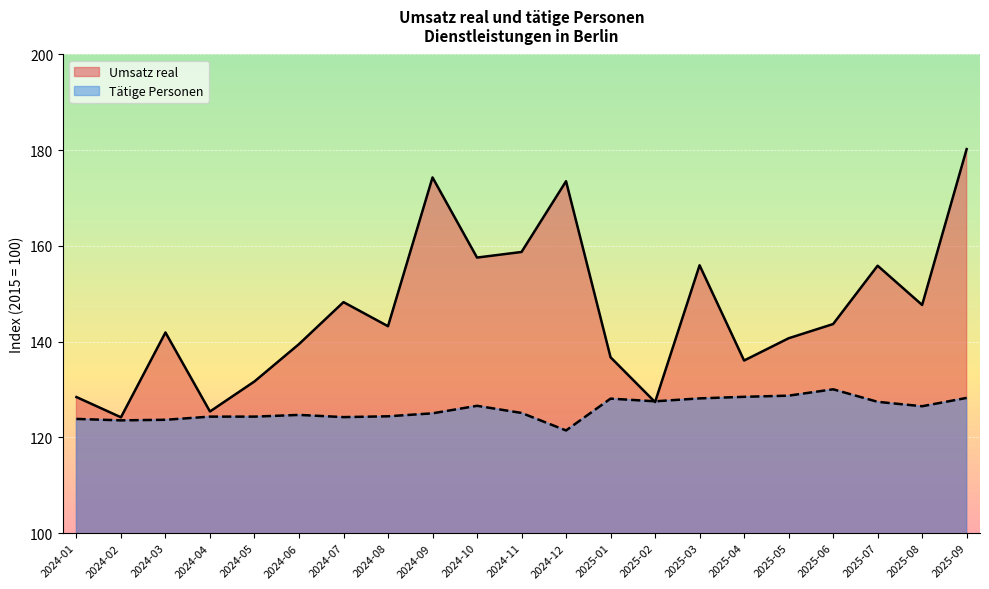

Where is the first local minimum for Tätige Personen?

2024-02